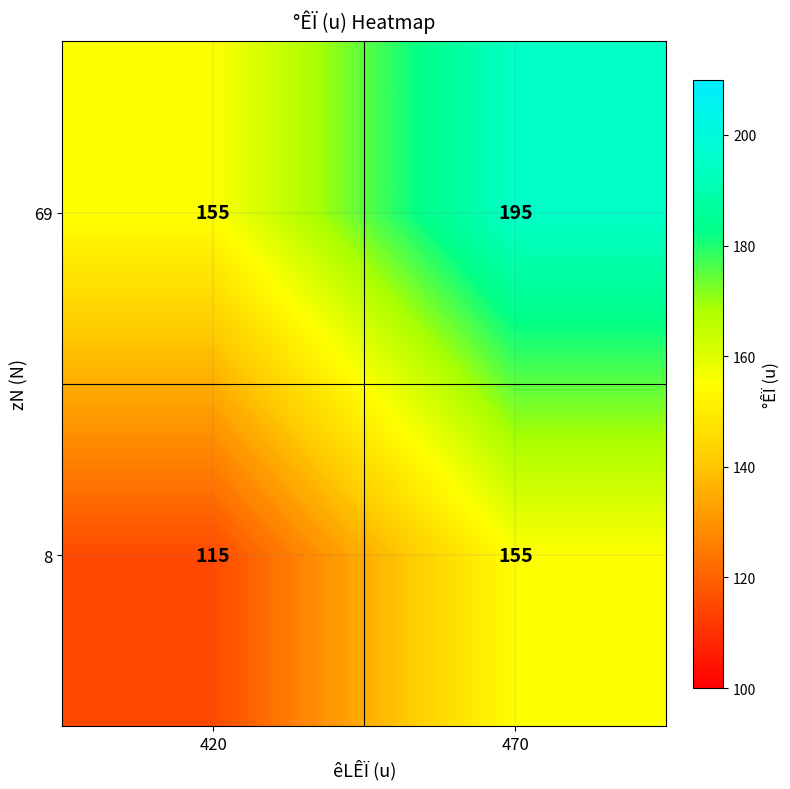

At which label is 8 closest to 135?

420